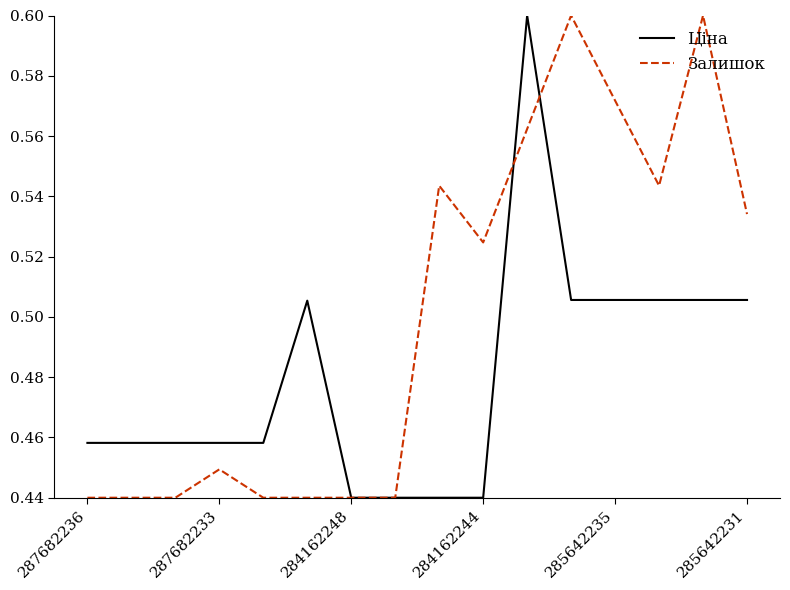

List the series in order of their overall mean, lowest first.

Ціна, Залишок